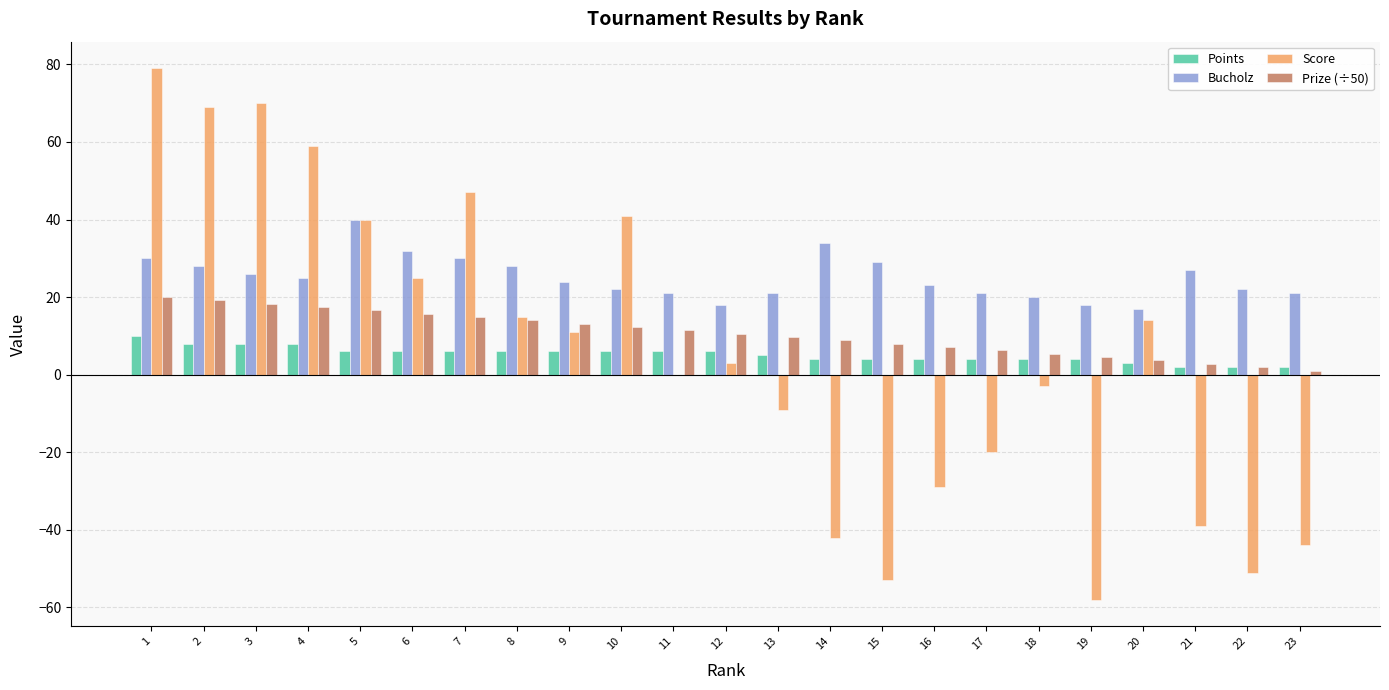

Count the number of categories in the chart.

23